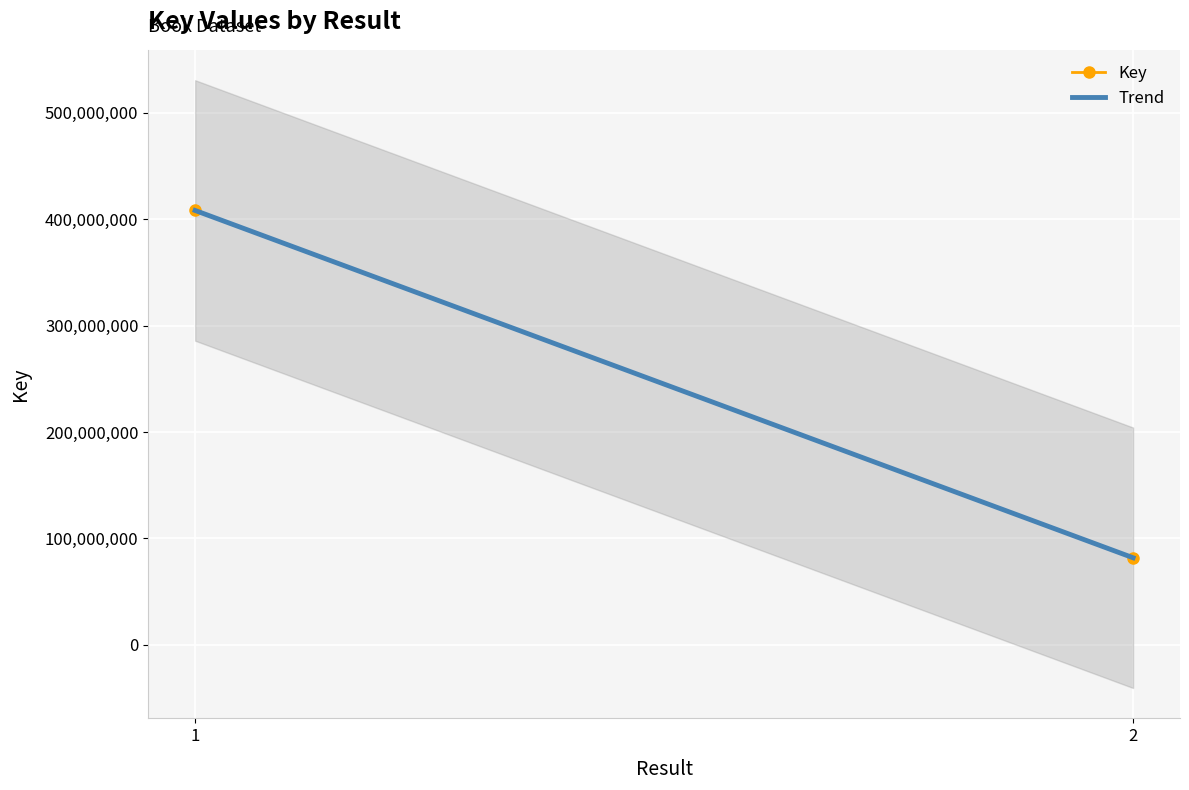

What is the ratio of the value at 1 to the value at ?

5.0